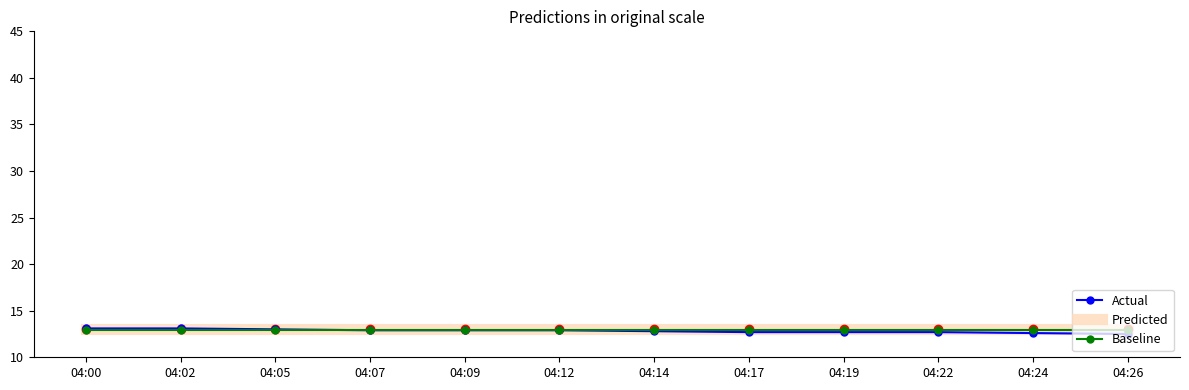

What is the total value across all series at 04:26?

38.5